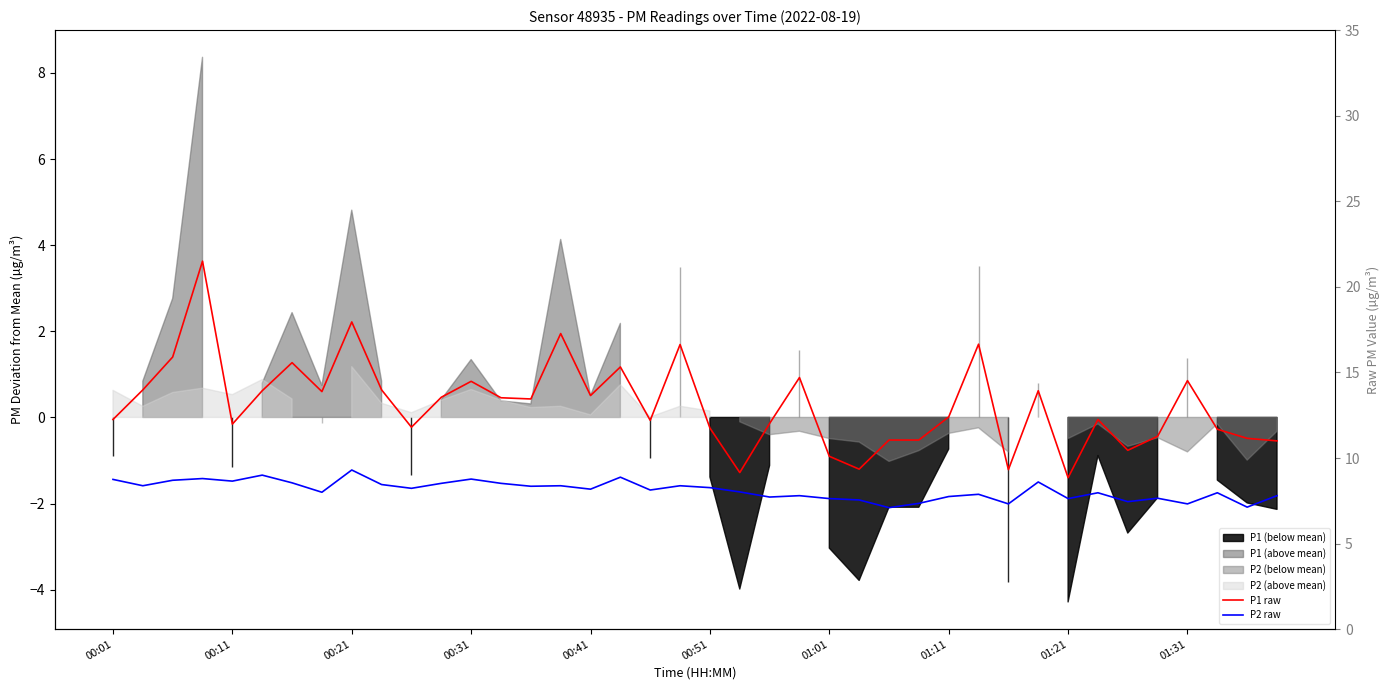

Which has a higher value, 00:31 or 27?

00:31